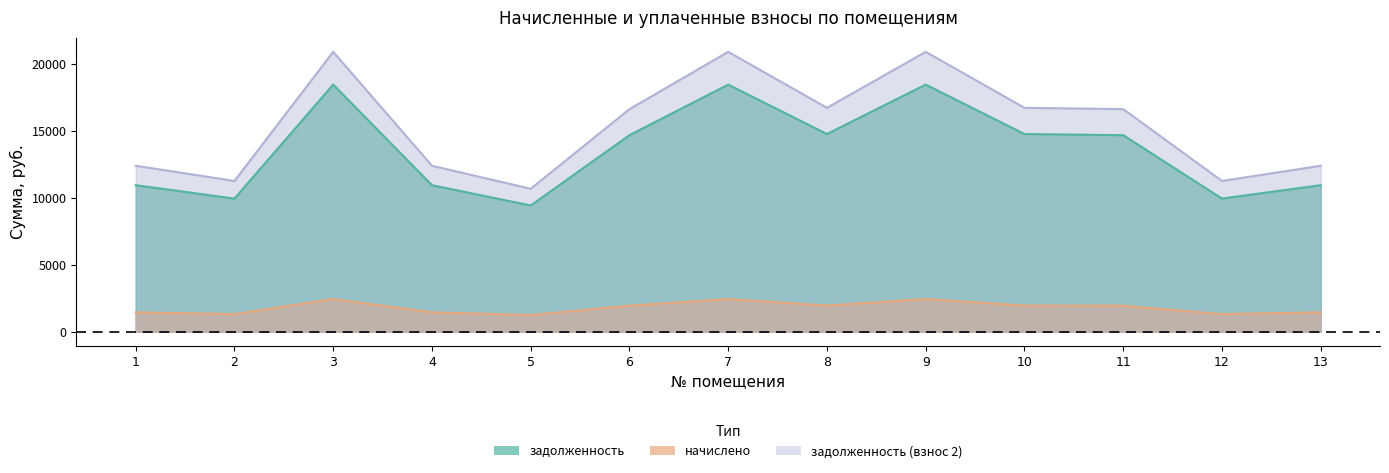

Reading left to right, what are all the values shown in this chart?

задолженность: 10944.8	9943.3	18456.2	10944.8	9429.7	14678.5	18456.2	14766.0	18456.2	14766.0	14678.5	9943.3	10944.8
начислено: 1450.0	1317.2	2445.0	1450.0	1249.2	1944.6	2445.0	1956.2	2445.0	1956.2	1944.6	1317.2	1450.0
задолженность (взнос 2): 12394.8	11260.6	20901.2	12394.8	10678.9	16623.1	20901.2	16722.2	20901.2	16722.2	16623.1	11260.6	12394.8